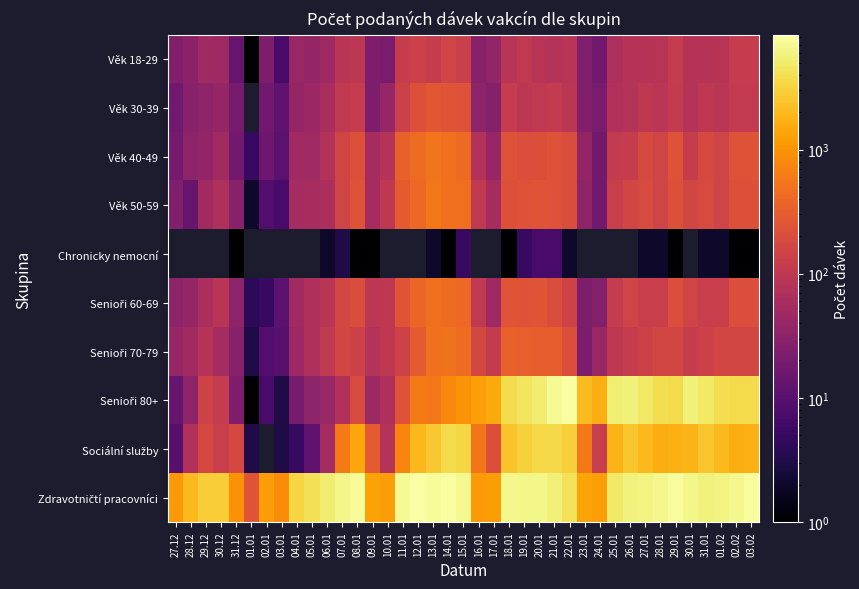

At how many categories does at least one series exceed 4866?

23